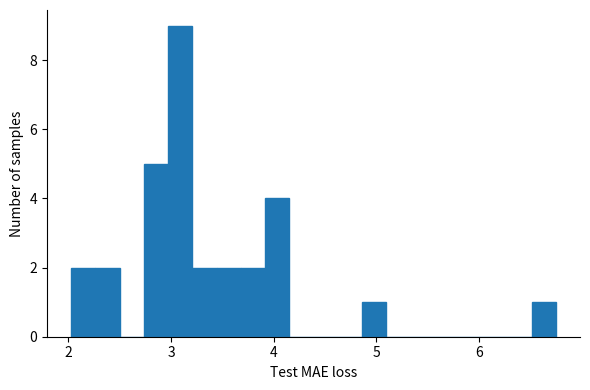

Around what value on the x-axis is the tallest bar? Give the approximate position of its centre, as read against the axis.

3.1